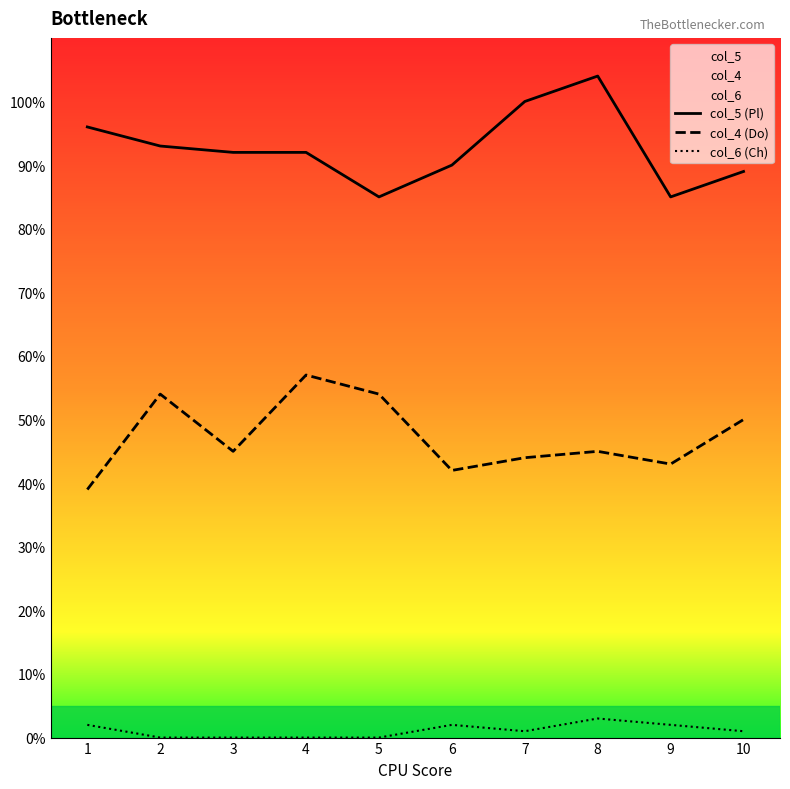

How many lines are shown in the chart?

3